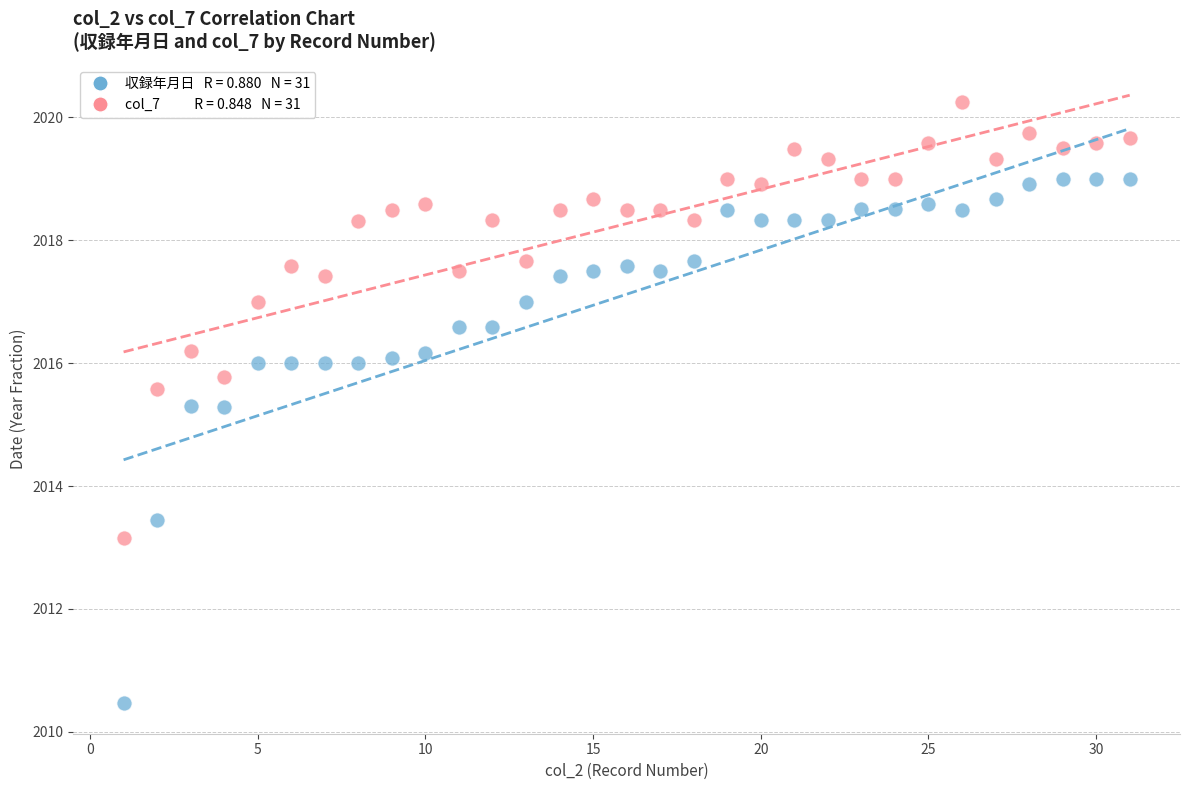

Across all data points, what is the range of Y values (max minus min)?

9.8